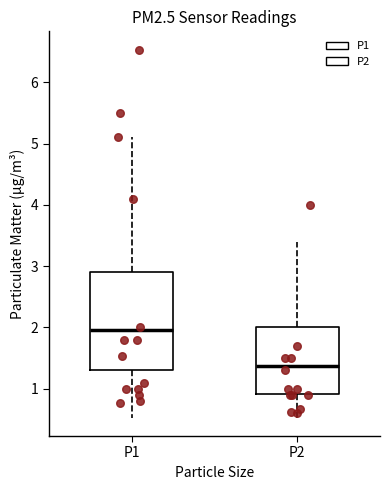

Which box's median line is the highest?

P1